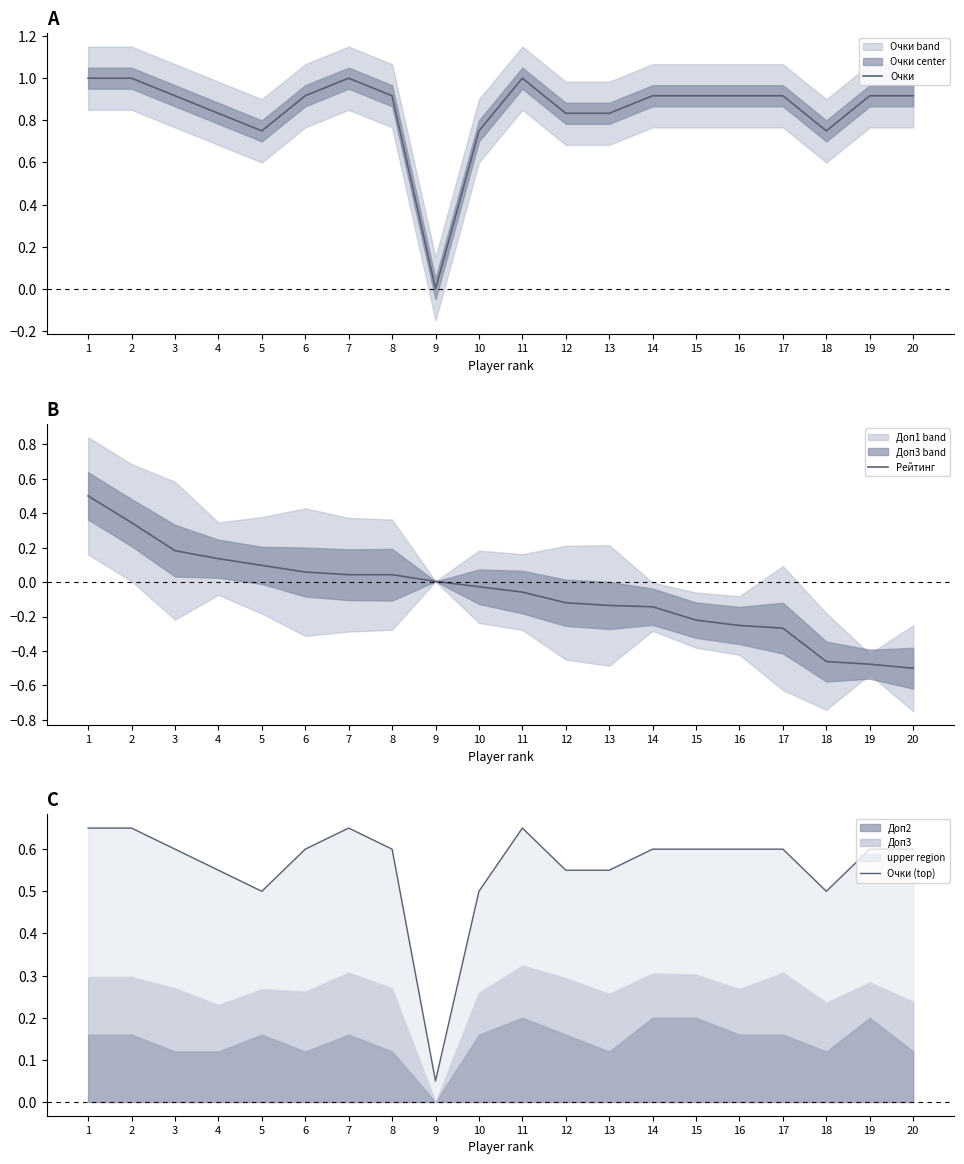

How many data points does each series have?

20